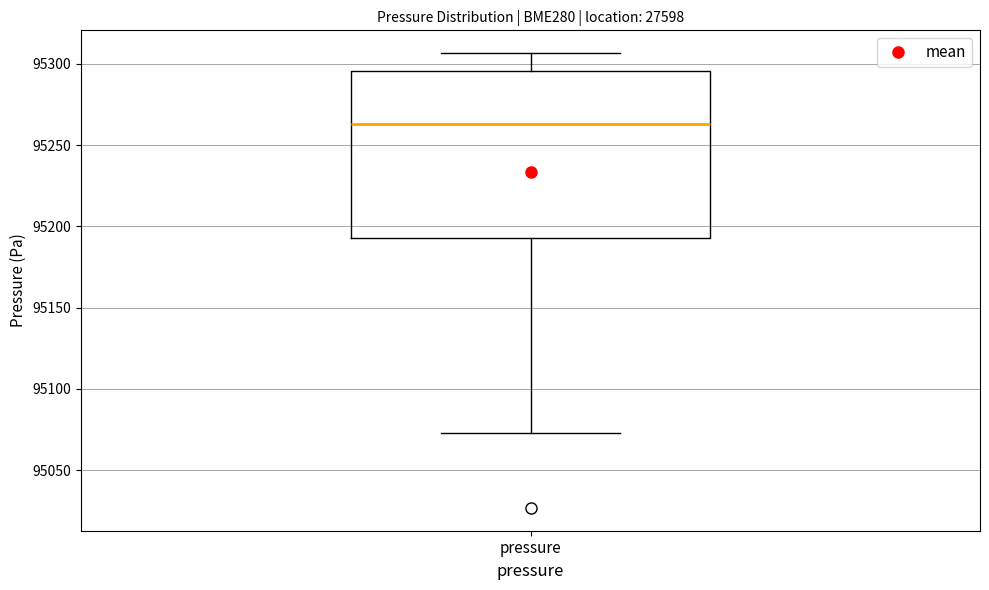

Read this box plot against the y-axis: the position of the median line, the range covered by the box, and the ends of both whiskers. The values are not printed on the chart, so give them approximately, as read against the axis.

median 95265, box 95195 to 95295, whiskers 95075 to 95305